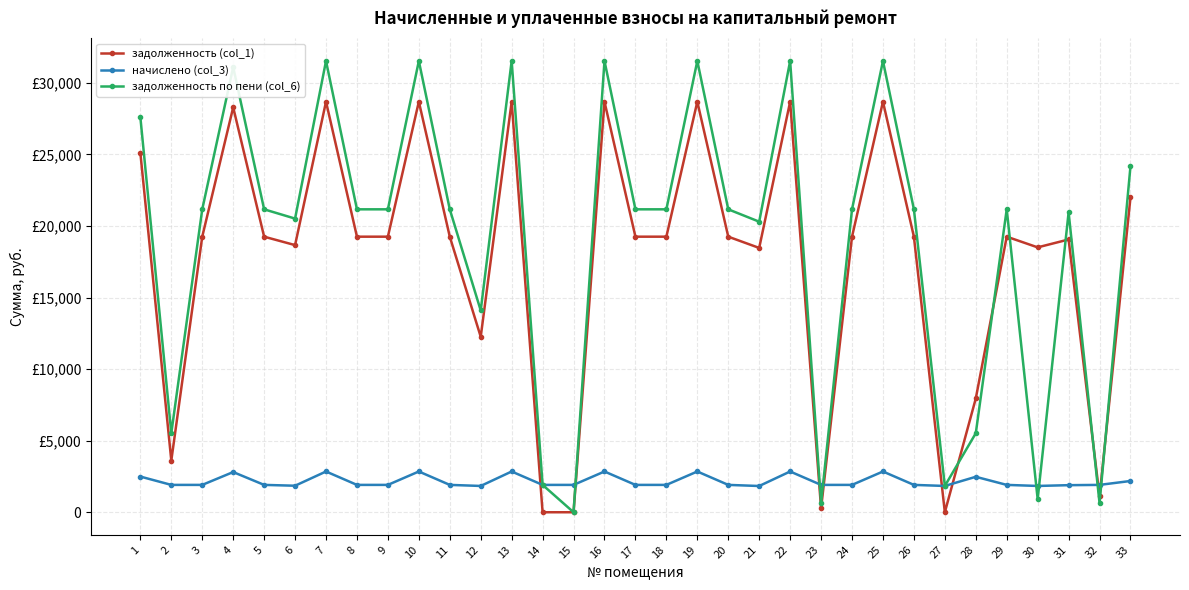

Is it true that задолженность по пени (col_6) equals 20514.4 at 6?

True